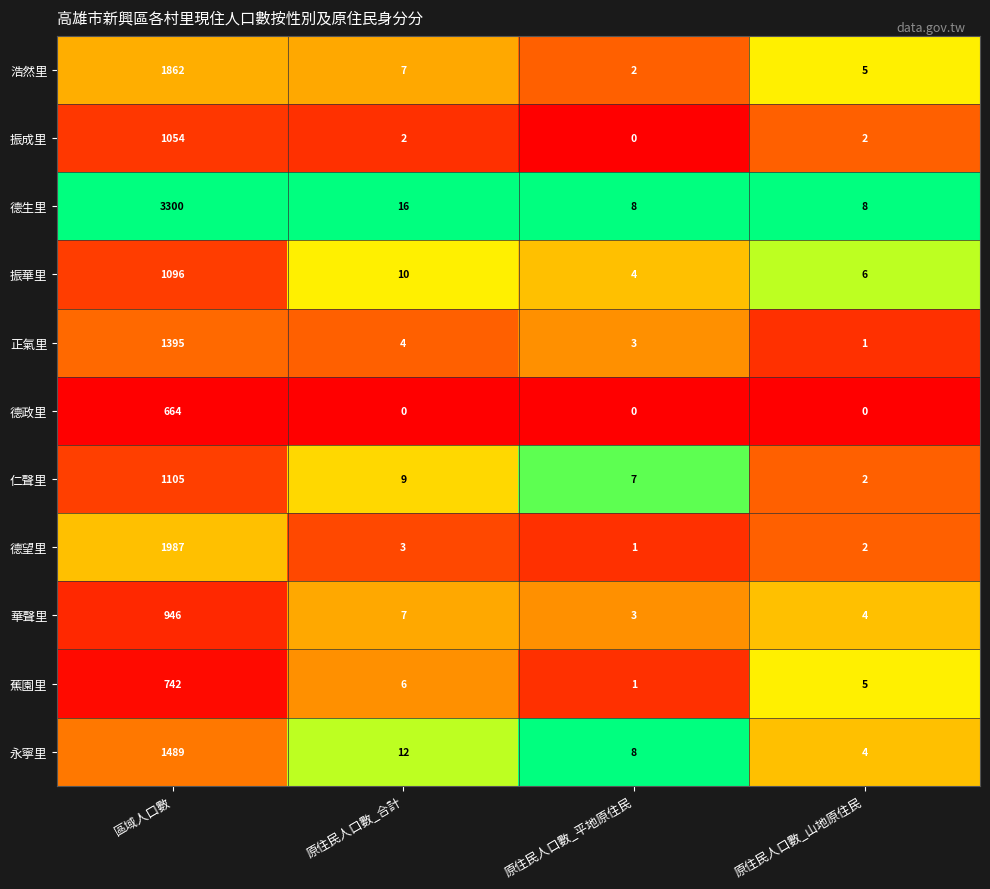

What is the total value across all series at 原住民人口數_山地原住民?

39